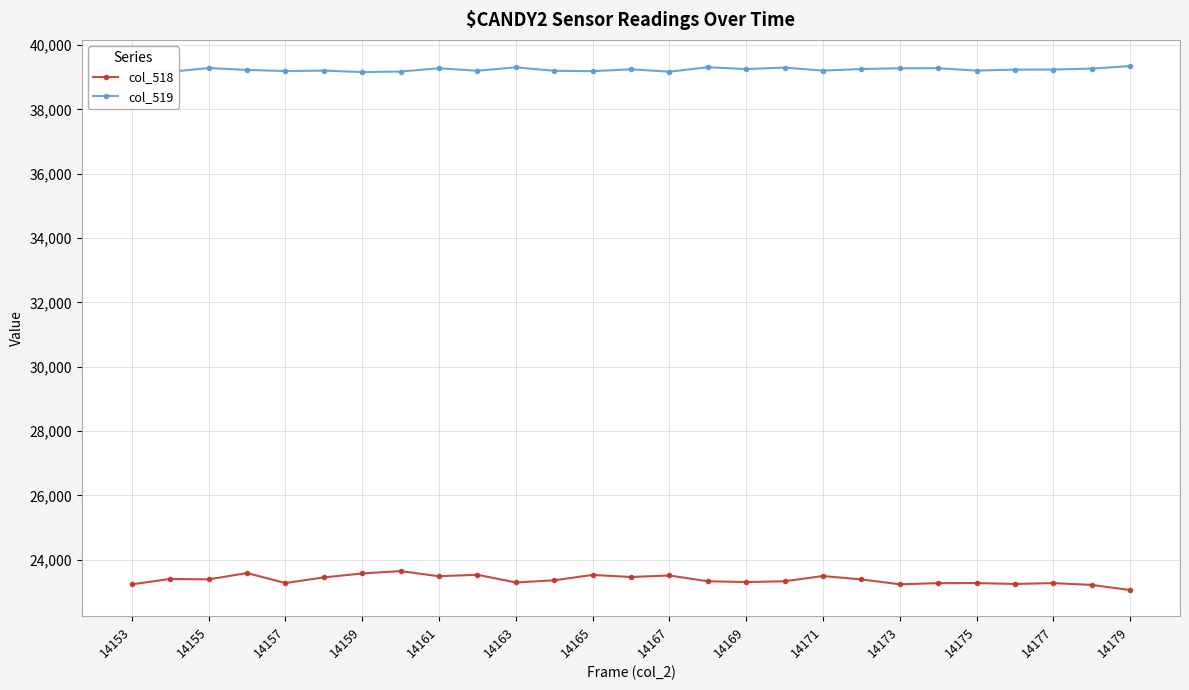

What is the difference between the maximum and second lowest values in the col_518 series?

429